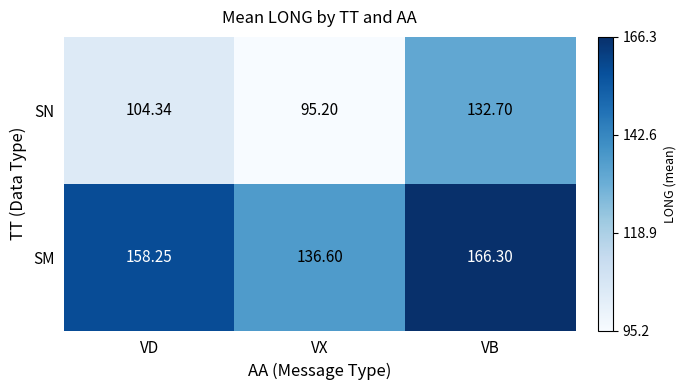

Which category has the highest value in the SM series?

VB